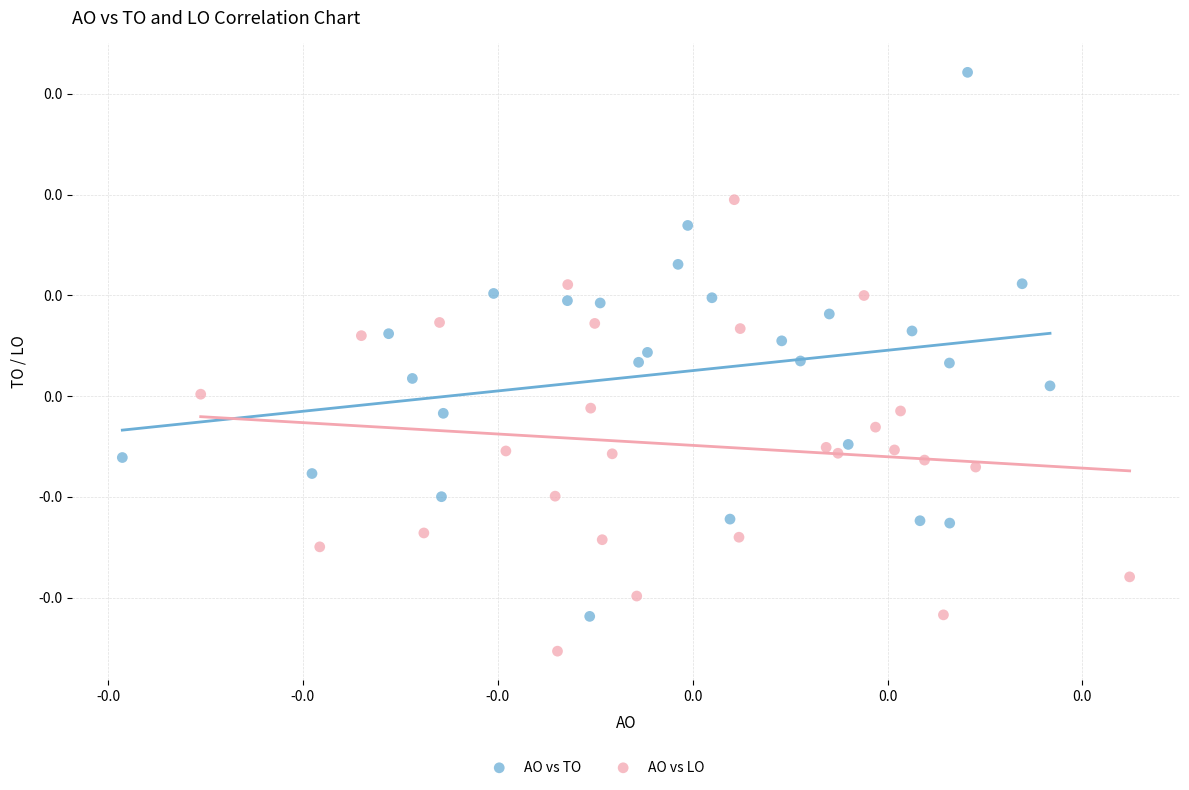

Which series has the widest spread of Y values?

AO vs TO